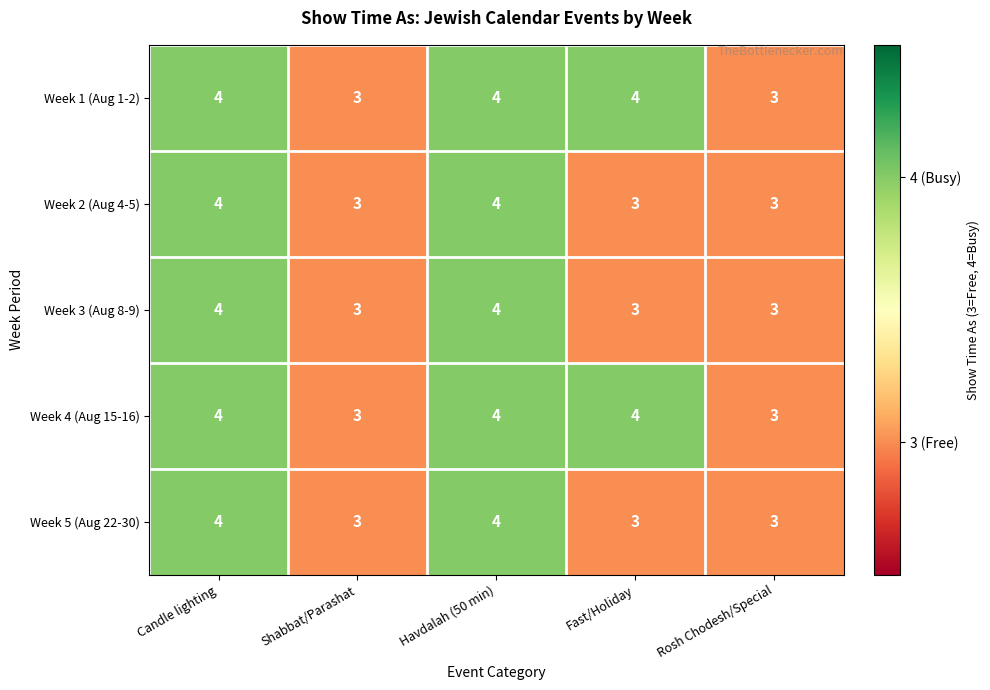

The Week 3 (Aug 8-9) series shows 4 at Candle lighting. True or false?

True